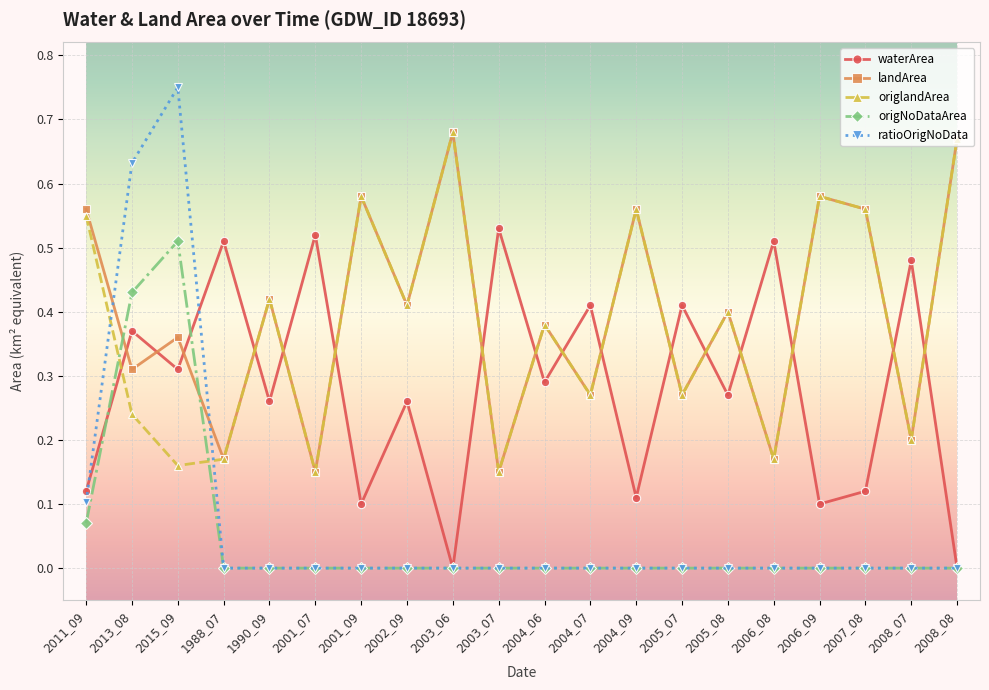

Does the chart have visible grid lines?

Yes